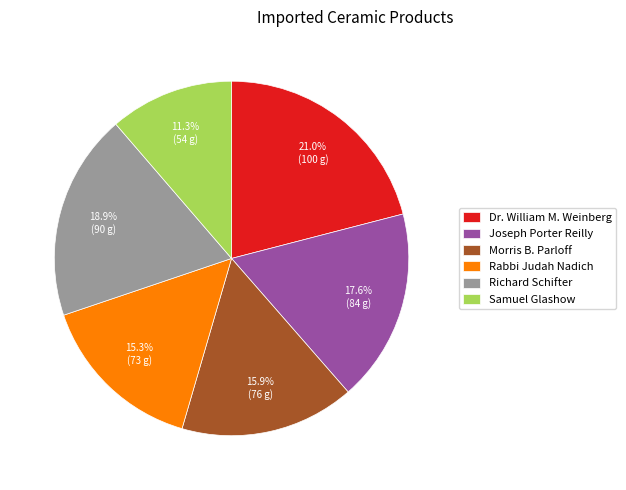

Does Morris B. Parloff represent more than half of the total?

No